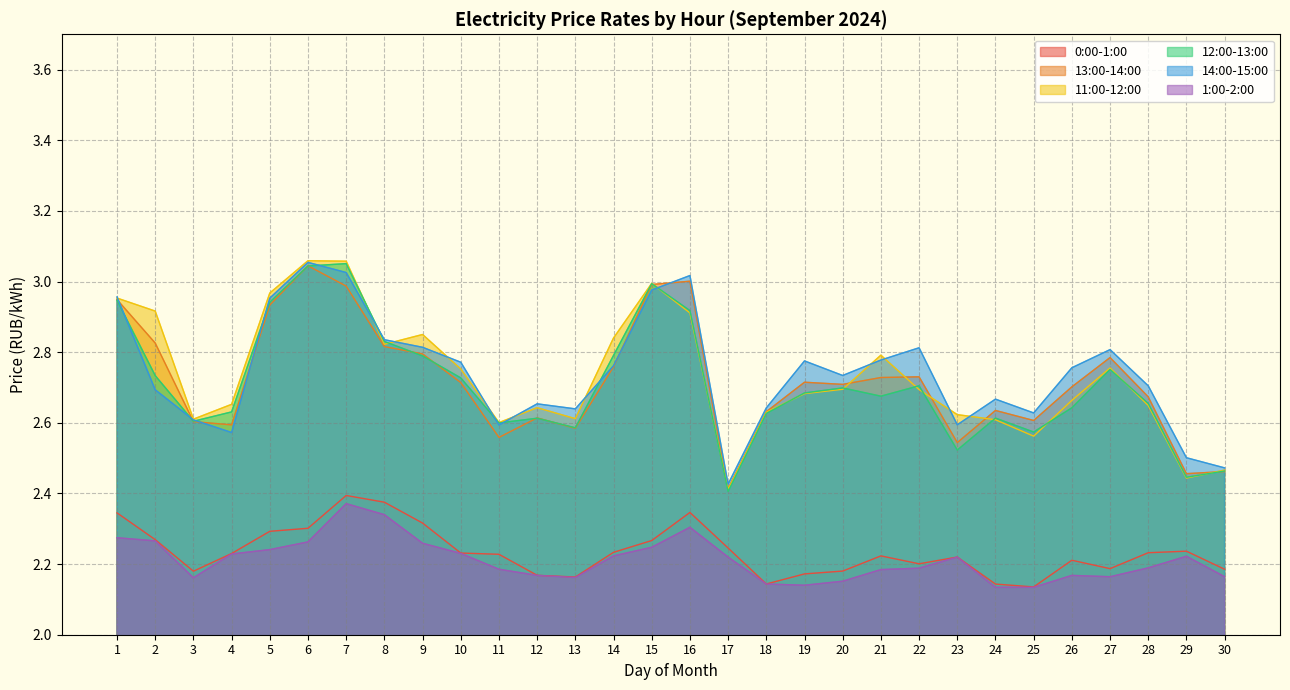

At which category is the sum across all series the highest?

7